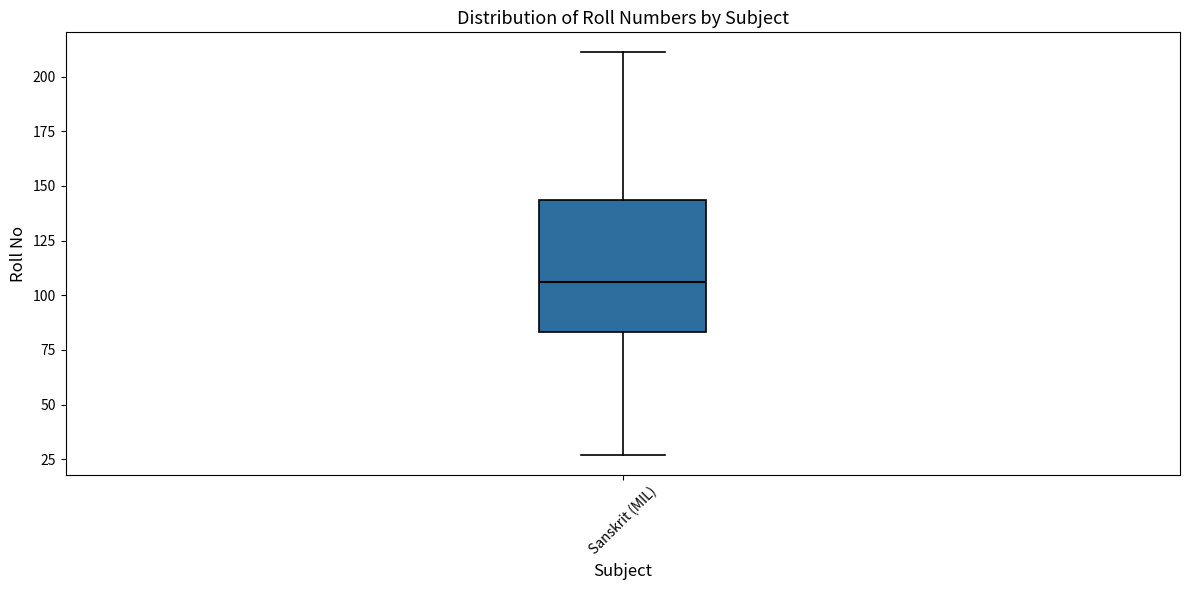

Transcribe this box plot: give where the median line is, the range the box spans, and where the two whiskers end, as read against the y-axis. The values are not printed on the chart, so give them approximately, as read against the axis.

median 105, box 85 to 145, whiskers 25 to 210